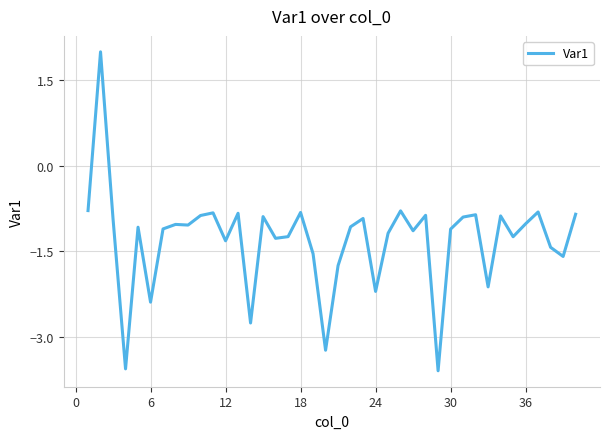

What is the difference between the maximum and minimum values?

5.6